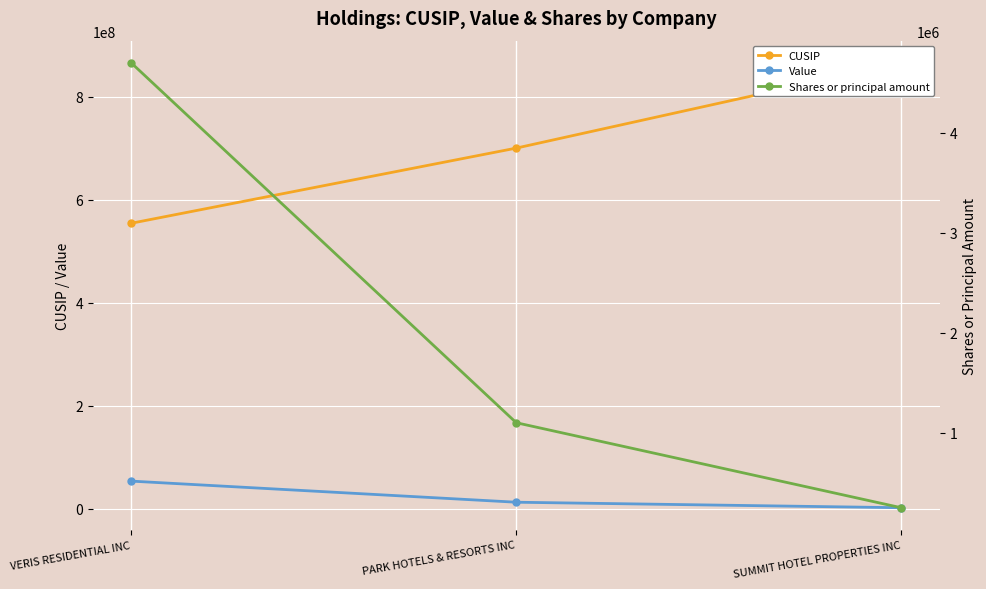

What is the total value across all series at PARK HOTELS & RESORTS INC?

714003105